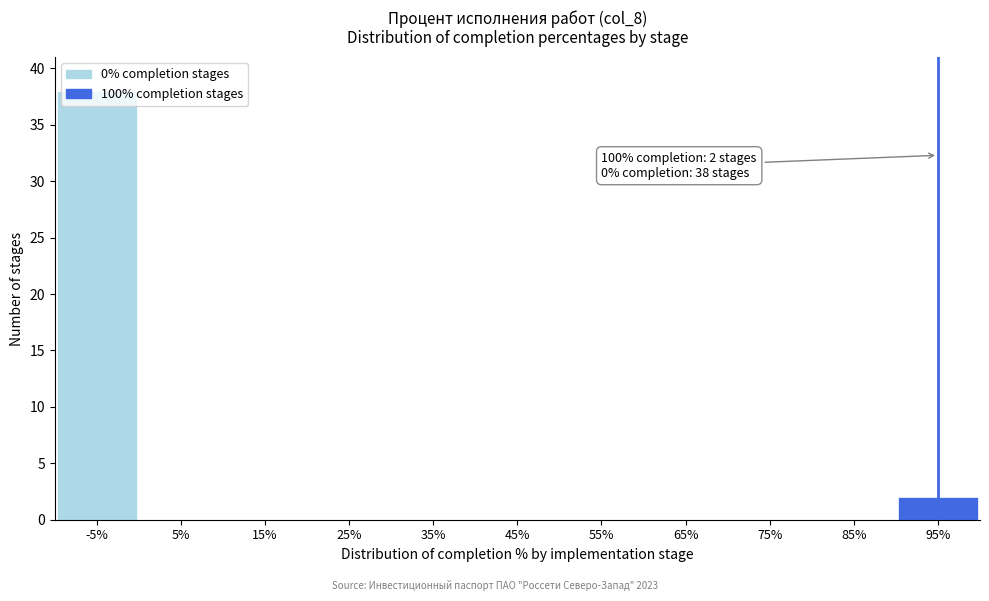

Where is the data nearest to the value 19?

95%